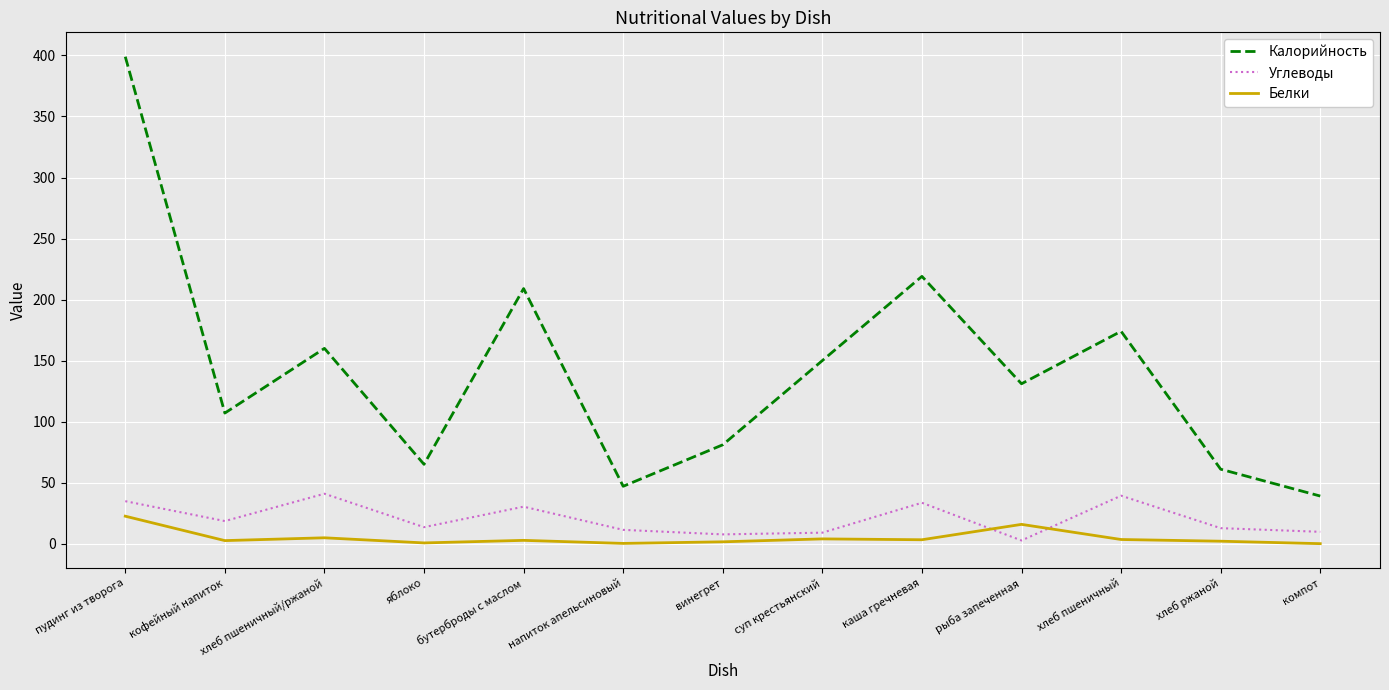

List the series in order of their peak value, lowest first.

Белки, Углеводы, Калорийность